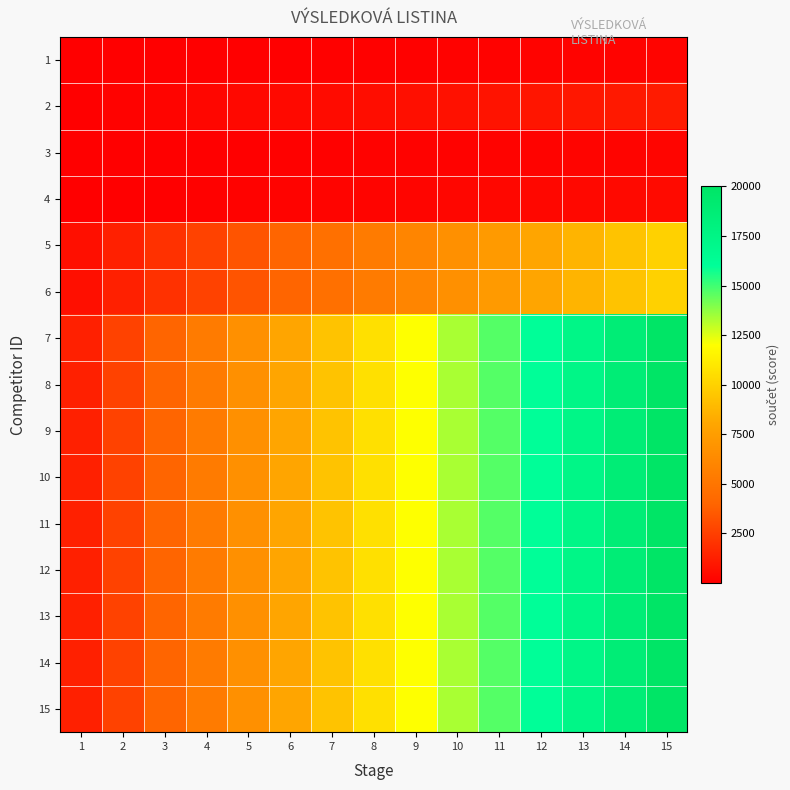

Reading left to right, what are all the values shown in this chart?

1: 1=14.5	2=29.0	3=43.5	4=57.9	5=72.4	6=86.9	7=101.4	8=115.9	9=130.4	10=144.9	11=159.4	12=173.8	13=188.3	14=202.8	15=217.3
2: 1=73.9	2=147.9	3=221.8	4=295.7	5=369.7	6=443.6	7=517.5	8=591.5	9=665.4	10=739.3	11=813.3	12=887.2	13=961.1	14=1035.0	15=1109.0
3: 1=16.7	2=33.5	3=50.2	4=66.9	5=83.7	6=100.4	7=117.1	8=133.9	9=150.6	10=167.3	11=184.1	12=200.8	13=217.5	14=234.3	15=251.0
4: 1=30.1	2=60.2	3=90.2	4=120.3	5=150.4	6=180.5	7=210.6	8=240.7	9=270.7	10=300.8	11=330.9	12=361.0	13=391.1	14=421.1	15=451.2
5: 1=666.7	2=1333.3	3=2000.0	4=2666.7	5=3333.3	6=4000.0	7=4666.7	8=5333.3	9=6000.0	10=6666.7	11=7333.3	12=8000.0	13=8666.7	14=9333.3	15=10000.0
6: 1=666.7	2=1333.3	3=2000.0	4=2666.7	5=3333.3	6=4000.0	7=4666.7	8=5333.3	9=6000.0	10=6666.7	11=7333.3	12=8000.0	13=8666.7	14=9333.3	15=10000.0
7: 1=1333.3	2=2666.7	3=4000.0	4=5333.3	5=6666.7	6=8000.0	7=9333.3	8=10666.7	9=12000.0	10=13333.3	11=14666.7	12=16000.0	13=17333.3	14=18666.7	15=20000.0
8: 1=1333.3	2=2666.7	3=4000.0	4=5333.3	5=6666.7	6=8000.0	7=9333.3	8=10666.7	9=12000.0	10=13333.3	11=14666.7	12=16000.0	13=17333.3	14=18666.7	15=20000.0
9: 1=1333.3	2=2666.7	3=4000.0	4=5333.3	5=6666.7	6=8000.0	7=9333.3	8=10666.7	9=12000.0	10=13333.3	11=14666.7	12=16000.0	13=17333.3	14=18666.7	15=20000.0
10: 1=1333.3	2=2666.7	3=4000.0	4=5333.3	5=6666.7	6=8000.0	7=9333.3	8=10666.7	9=12000.0	10=13333.3	11=14666.7	12=16000.0	13=17333.3	14=18666.7	15=20000.0
11: 1=1333.3	2=2666.7	3=4000.0	4=5333.3	5=6666.7	6=8000.0	7=9333.3	8=10666.7	9=12000.0	10=13333.3	11=14666.7	12=16000.0	13=17333.3	14=18666.7	15=20000.0
12: 1=1333.3	2=2666.7	3=4000.0	4=5333.3	5=6666.7	6=8000.0	7=9333.3	8=10666.7	9=12000.0	10=13333.3	11=14666.7	12=16000.0	13=17333.3	14=18666.7	15=20000.0
13: 1=1333.3	2=2666.7	3=4000.0	4=5333.3	5=6666.7	6=8000.0	7=9333.3	8=10666.7	9=12000.0	10=13333.3	11=14666.7	12=16000.0	13=17333.3	14=18666.7	15=20000.0
14: 1=1333.3	2=2666.7	3=4000.0	4=5333.3	5=6666.7	6=8000.0	7=9333.3	8=10666.7	9=12000.0	10=13333.3	11=14666.7	12=16000.0	13=17333.3	14=18666.7	15=20000.0
15: 1=1333.3	2=2666.7	3=4000.0	4=5333.3	5=6666.7	6=8000.0	7=9333.3	8=10666.7	9=12000.0	10=13333.3	11=14666.7	12=16000.0	13=17333.3	14=18666.7	15=20000.0